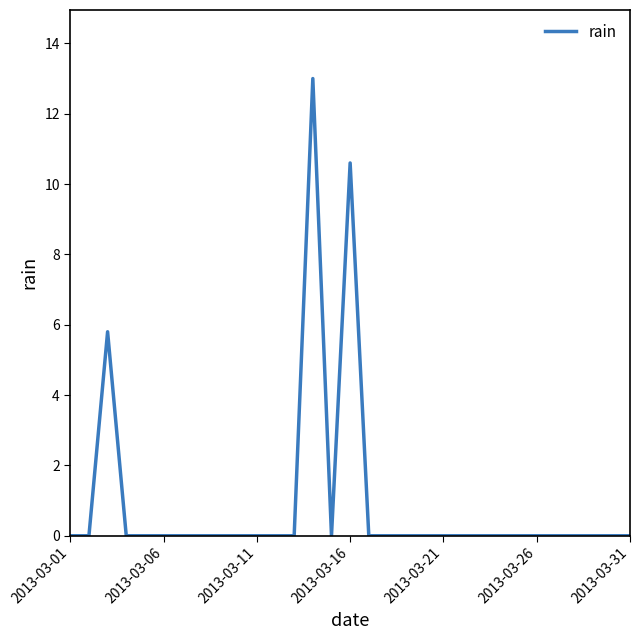

What is the maximum value shown in the chart?

13.0